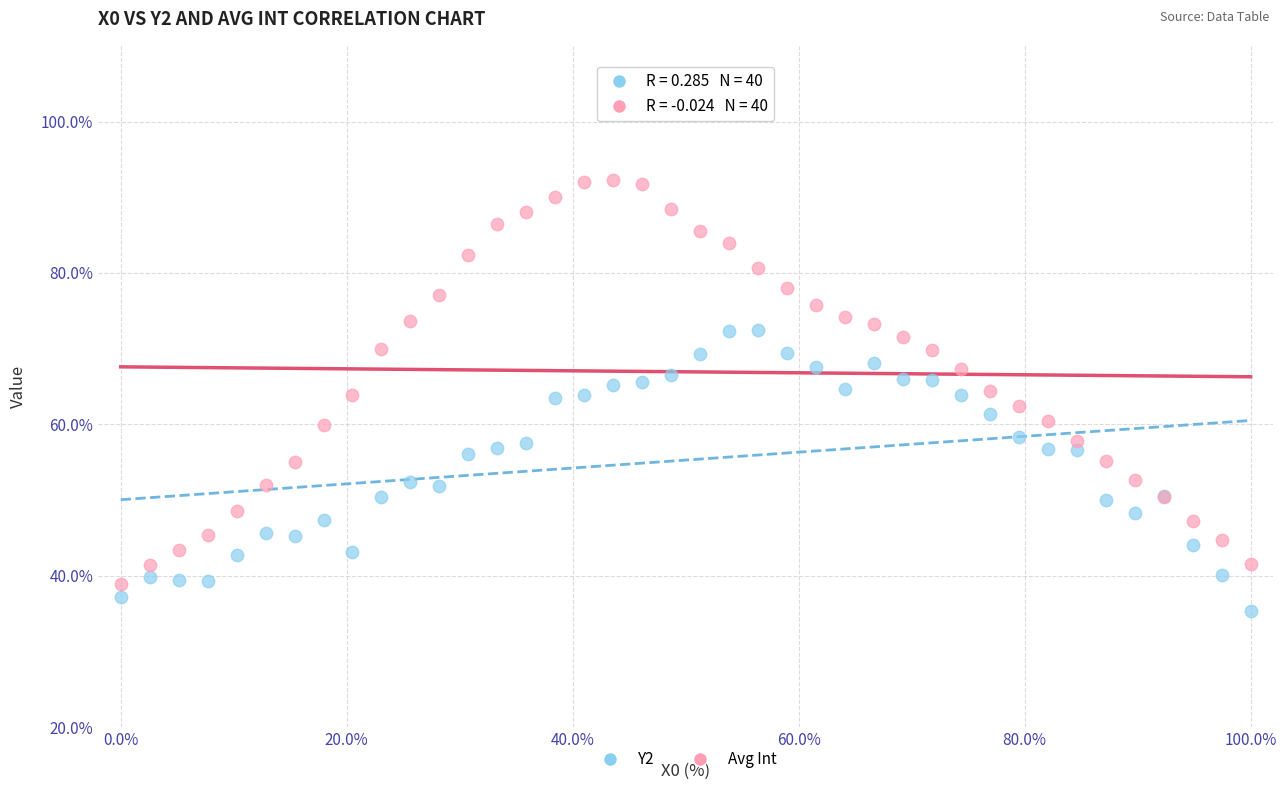

Which series contains the highest Y value?

Avg Int